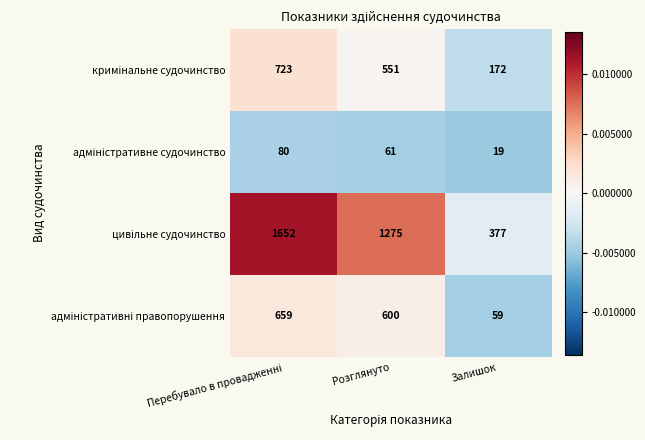

What is the difference between the highest and lowest values at Розглянуто?

1214